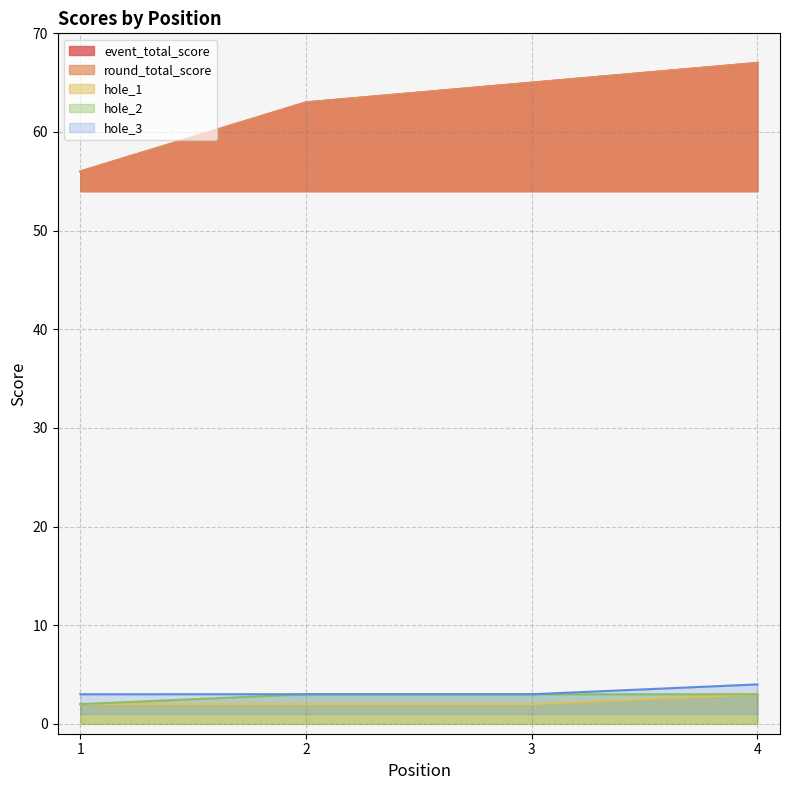

True or false: hole_1 has a value of 4 at 4.

False